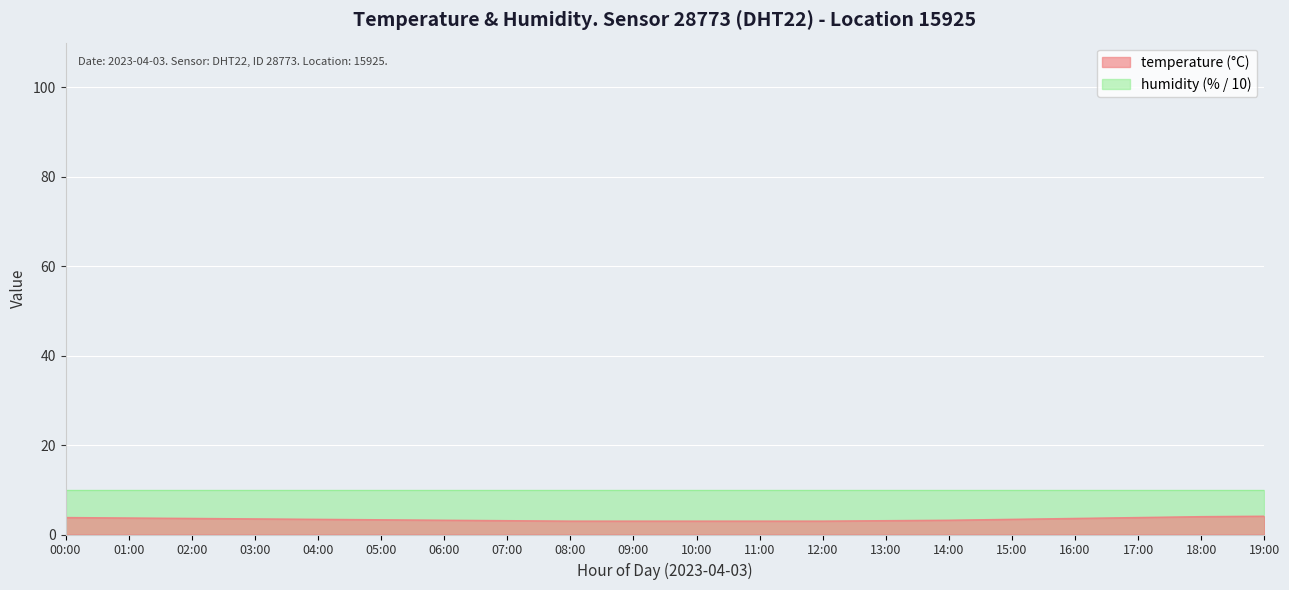

What is the change in value from 02:00 to 11:00?

-0.6